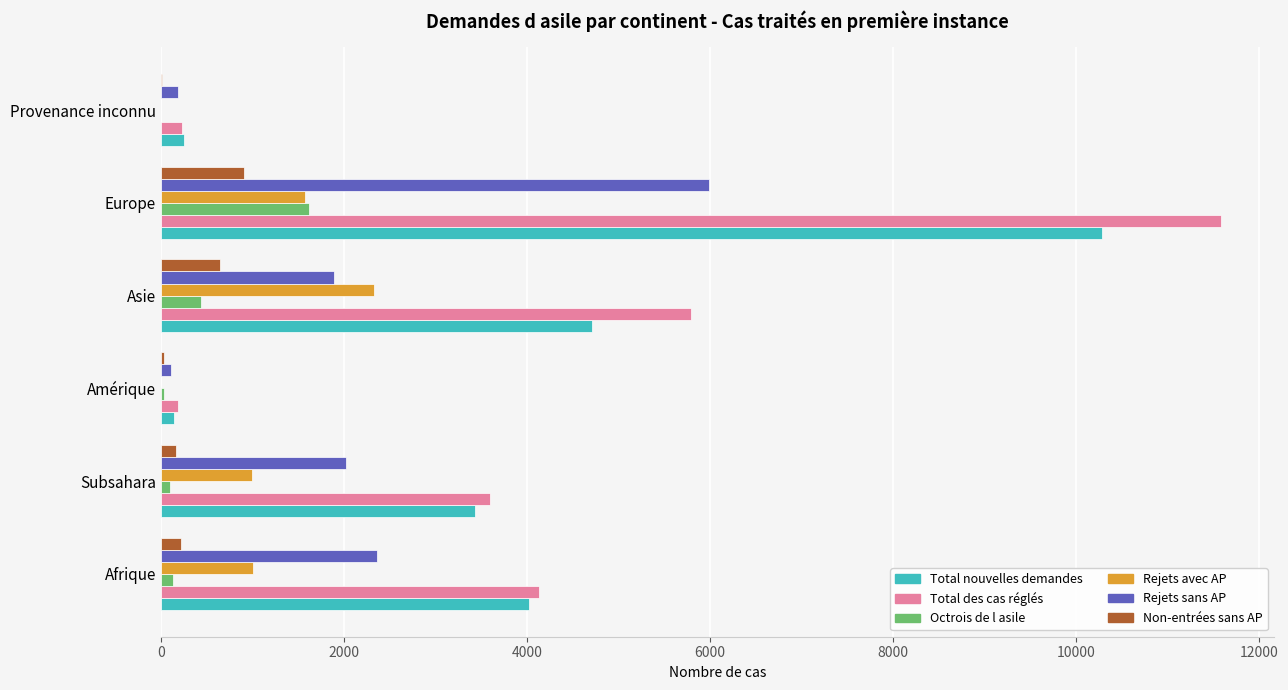

What is the maximum value for Rejets avec AP?

2324